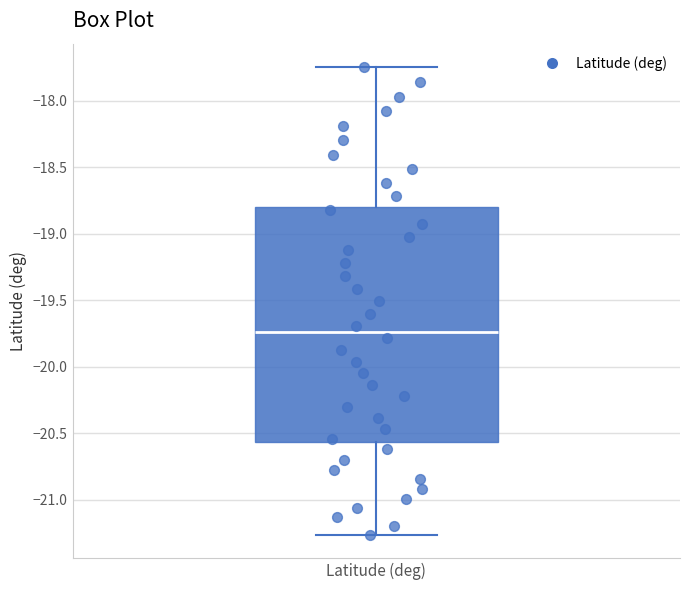

Read this box plot against the y-axis: the position of the median line, the range covered by the box, and the ends of both whiskers. The values are not printed on the chart, so give them approximately, as read against the axis.

median -19.75, box -20.55 to -18.80, whiskers -21.25 to -17.75